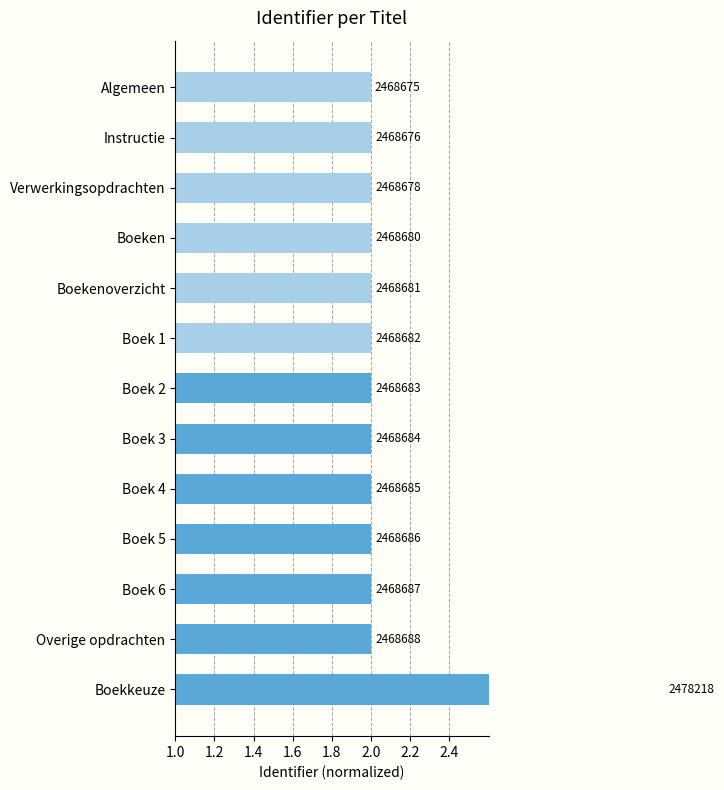

What is the value of the 5th bar from the left?

1.0